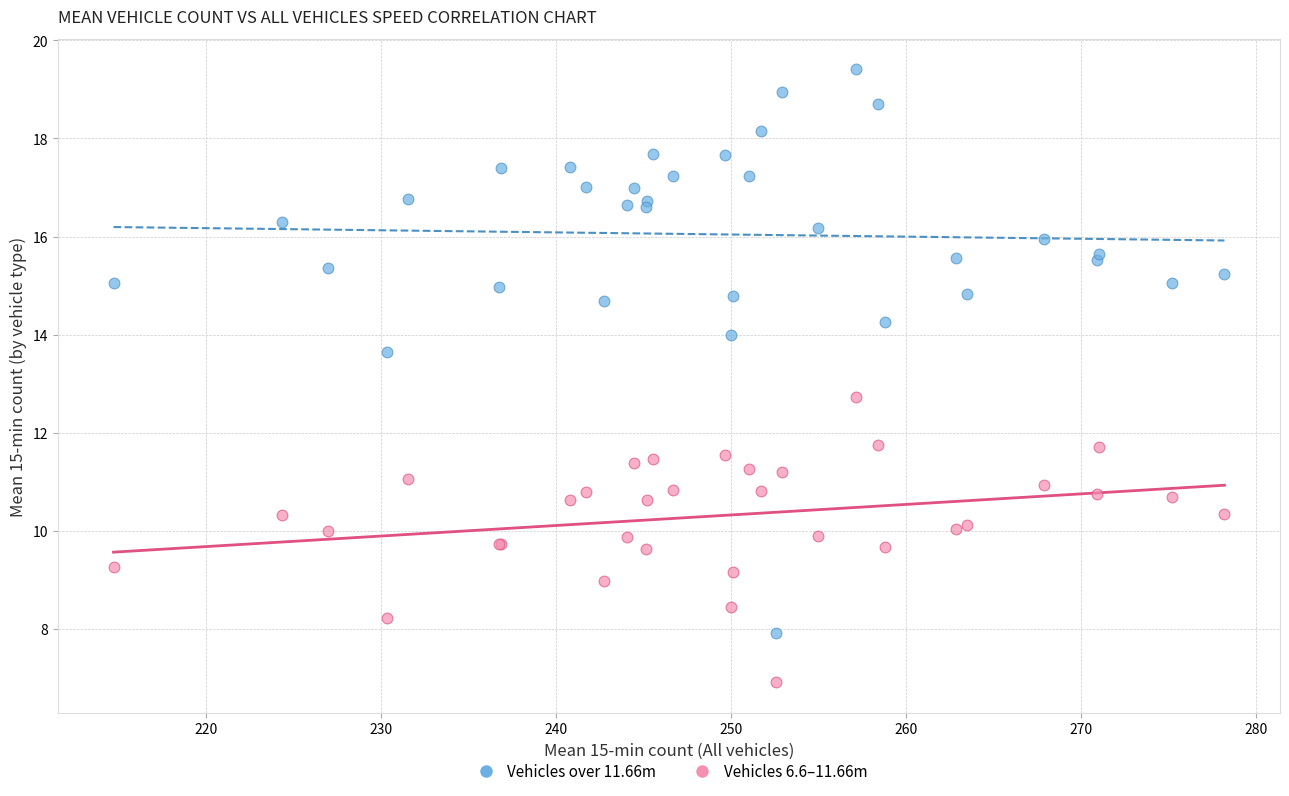

What is the X range (max minus min) for the scatter plot?

63.5